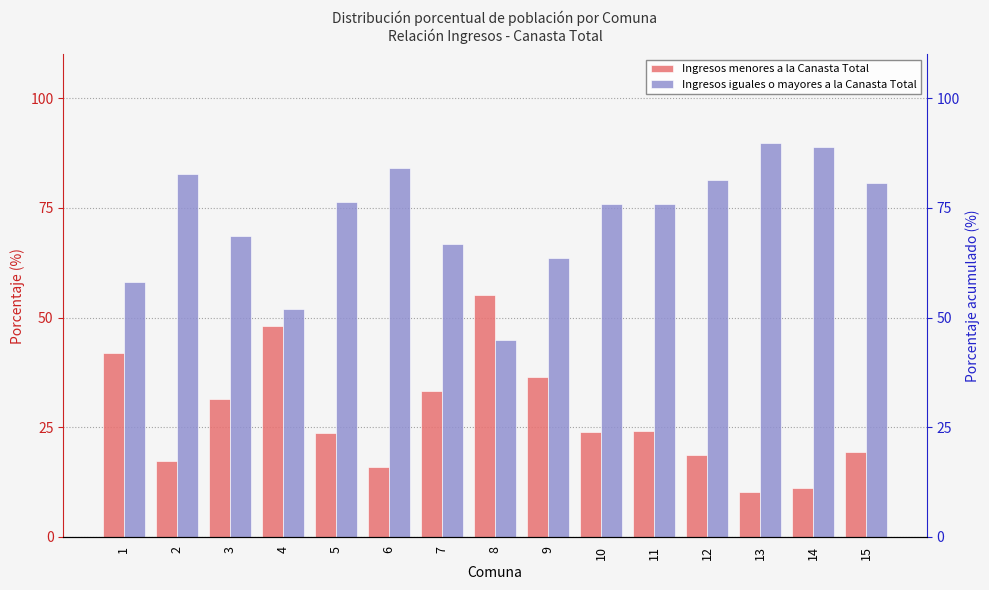

At which label is Ingresos menores a la Canasta Total closest to 32?

3